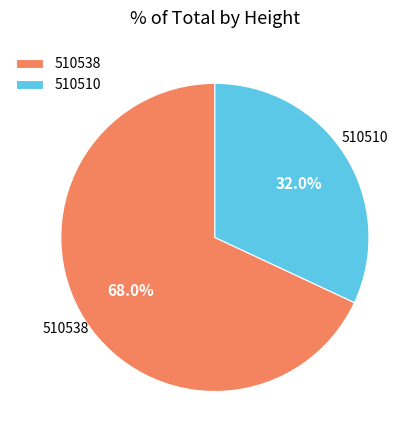

What is the smallest slice in the pie chart?

510510